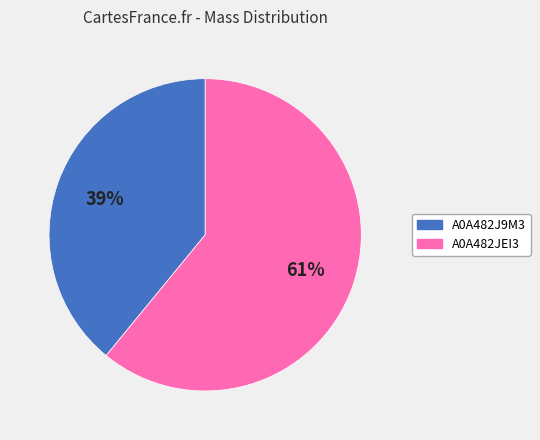

Is the sum of A0A482JEI3 and A0A482J9M3 greater than half?

Yes